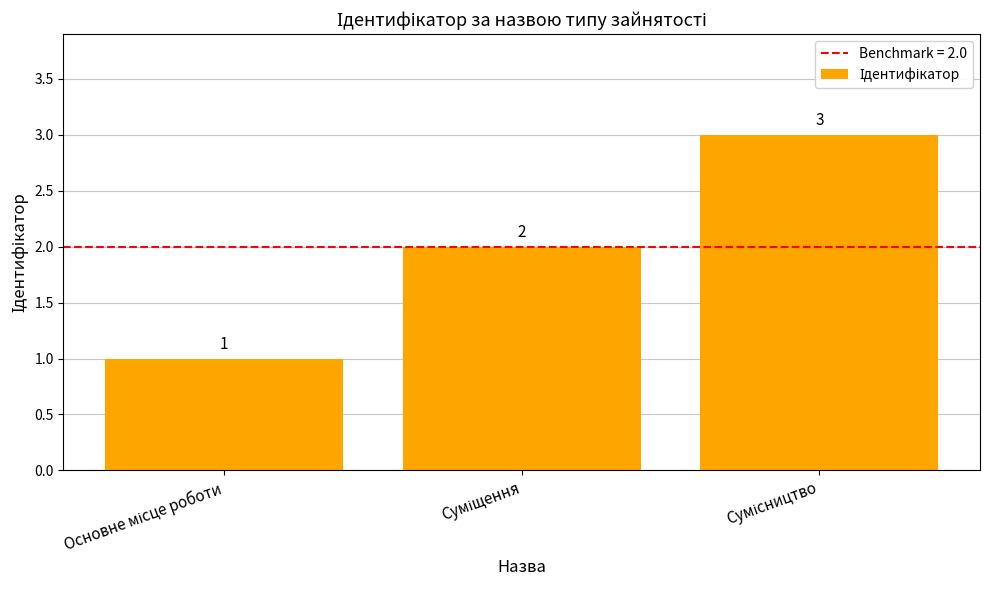

Count the values in the range 1 to 3.

3